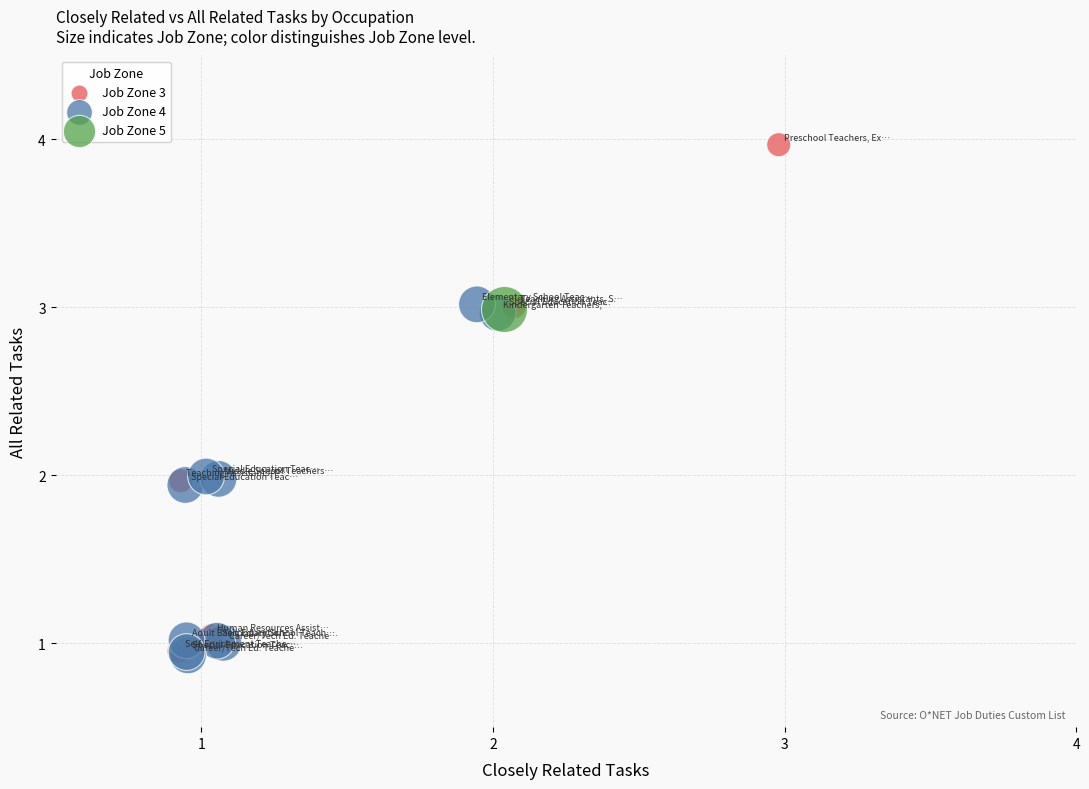

What are all the series names shown in the legend?

Job Zone 3, Job Zone 4, Job Zone 5